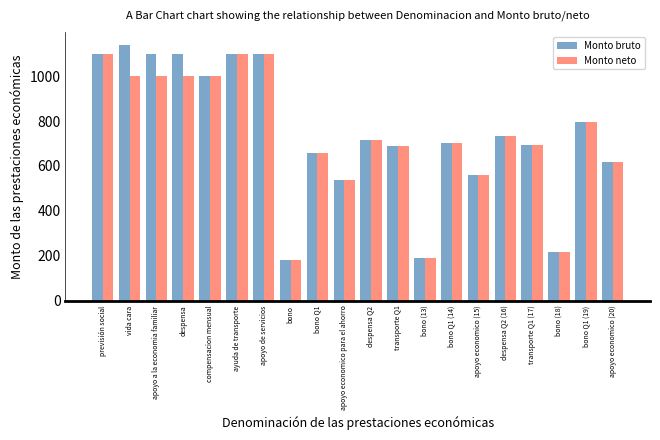

Is it true that Monto neto equals 283.9 at bono?

False